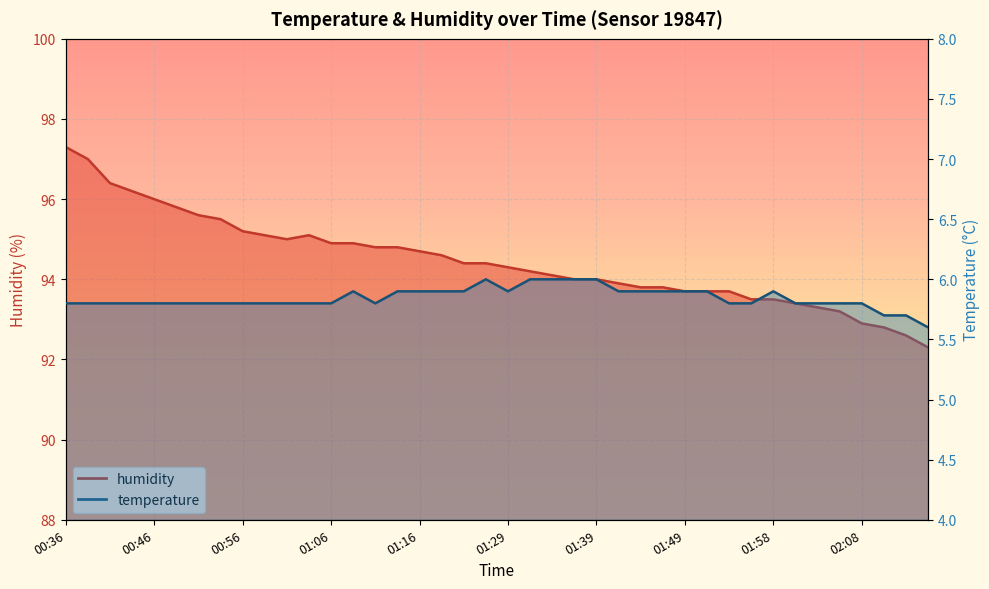

Is it true that humidity equals 22.4 at 01:09?

False